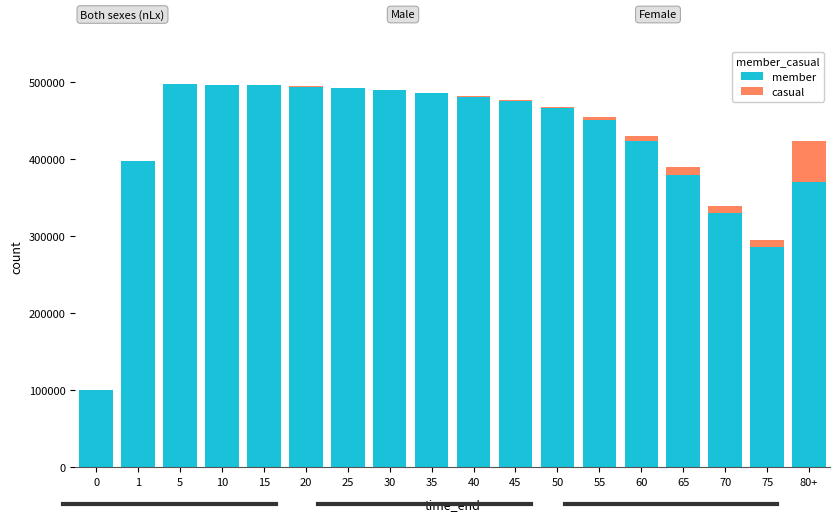

What is the sum of all member values?

7600261